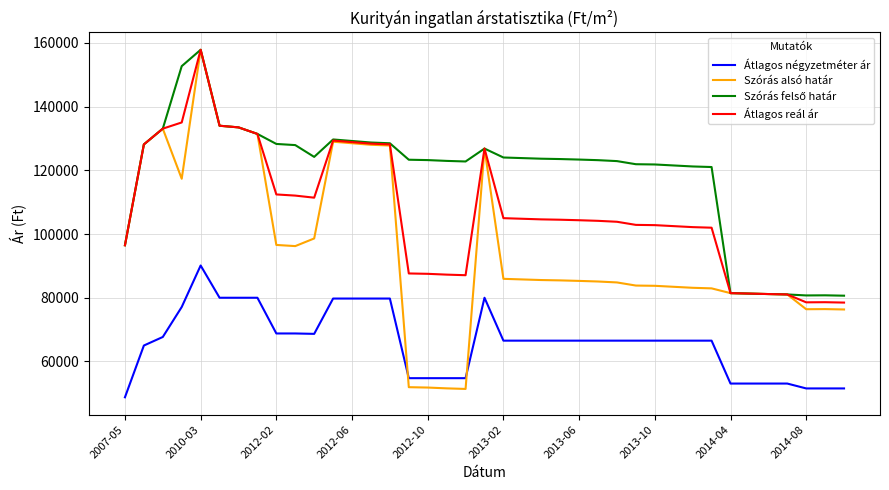

How many intersections are there between Szórás alsó határ and Átlagos négyzetméter ár?

2